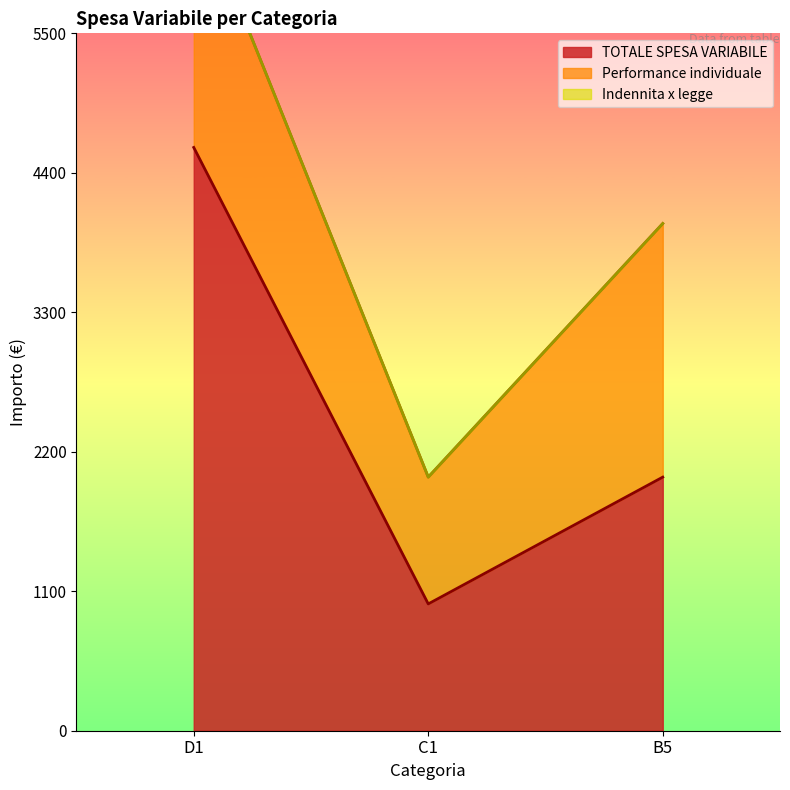

What is the difference between the maximum and minimum values in the Performance individuale series?

1000